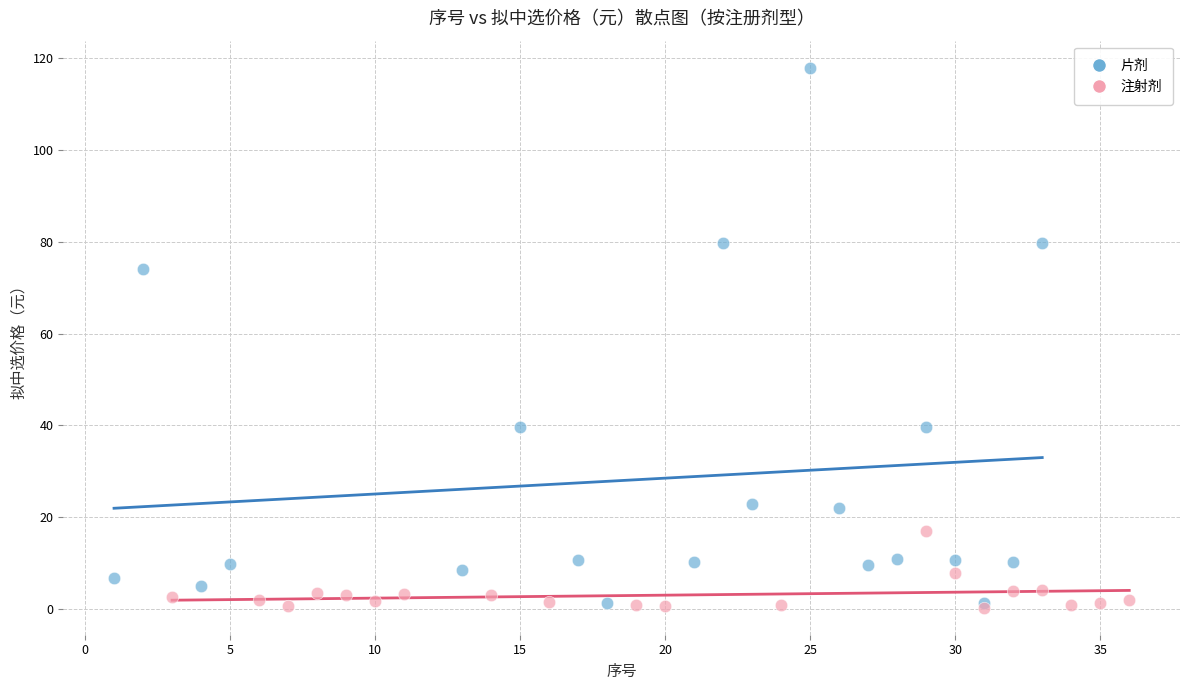

Which series reaches the minimum Y coordinate?

注射剂